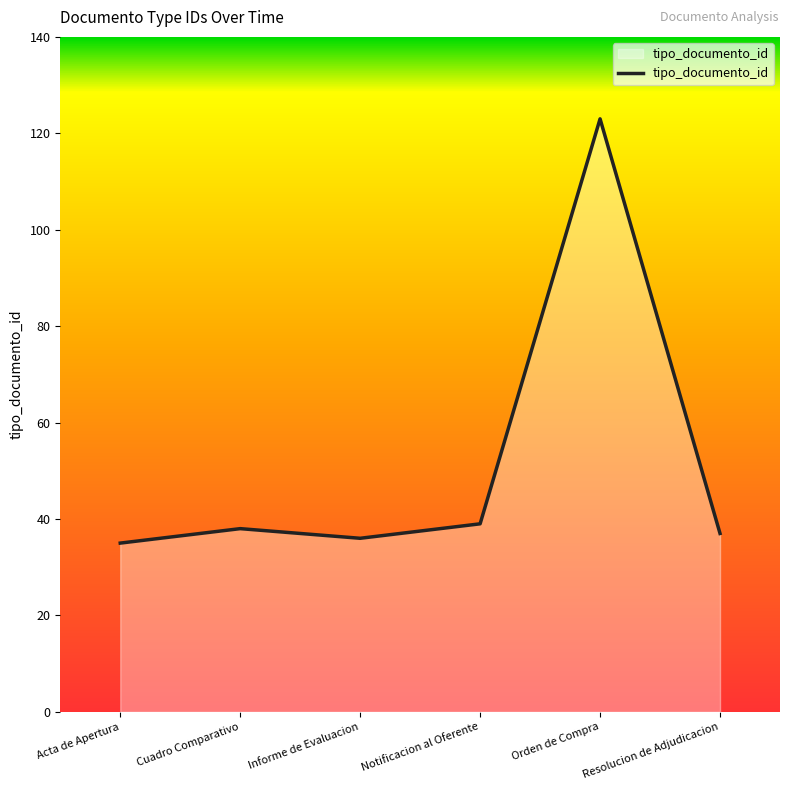

Between Informe de Evaluacion and Notificacion al Oferente, which is larger?

Notificacion al Oferente